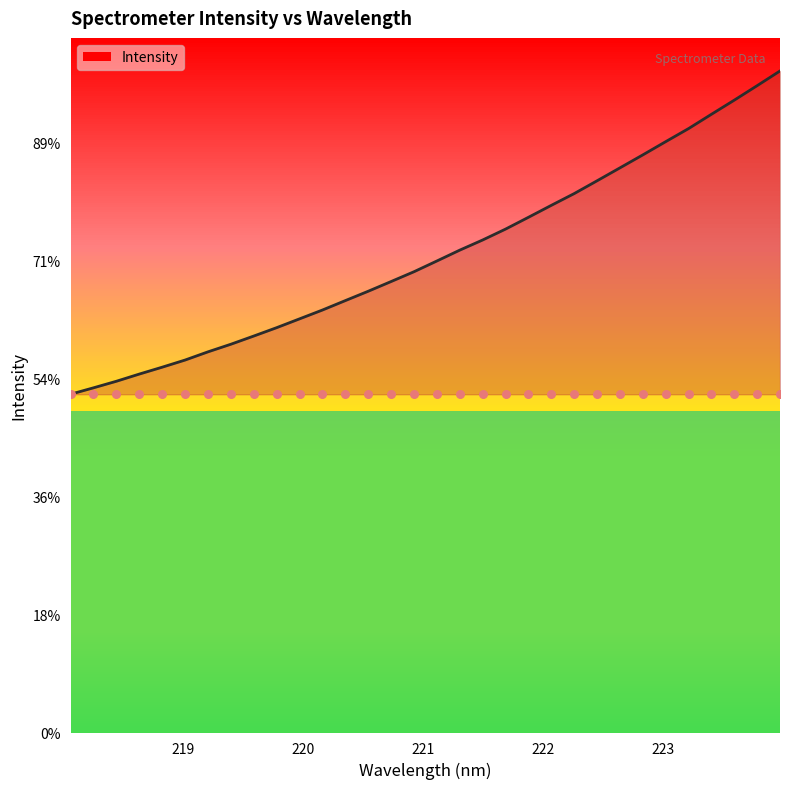

What is the change in value from 218.2508 to 220.3533?

+369.5